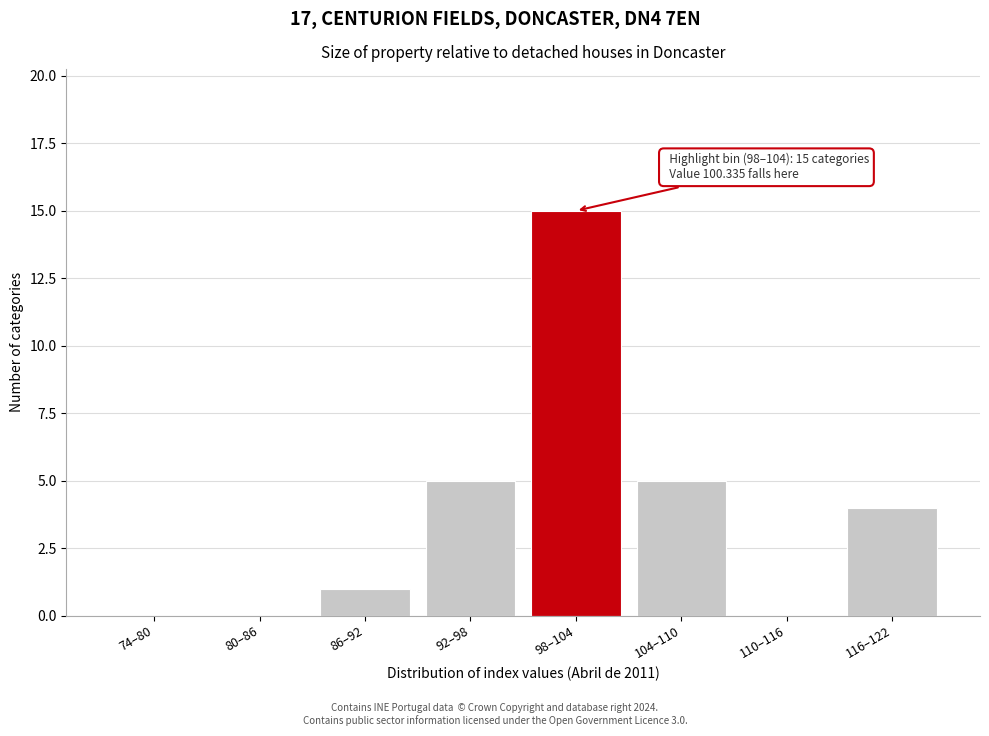

Reading left to right, what are all the values shown in this chart?

74–80=0	80–86=0	86–92=1	92–98=5	98–104=15	104–110=5	110–116=0	116–122=4